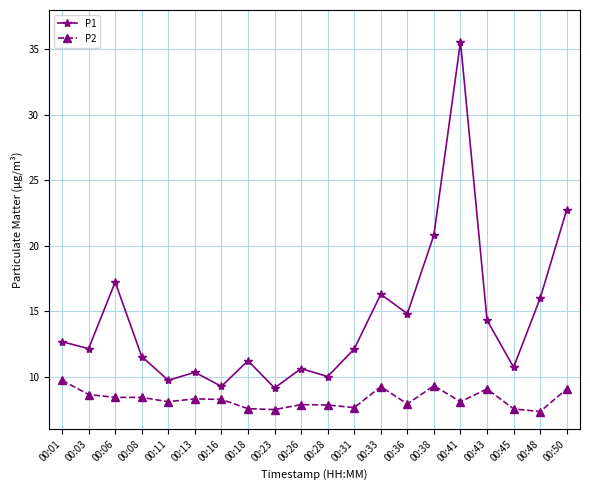

Which series has the largest total across all categories?

P1